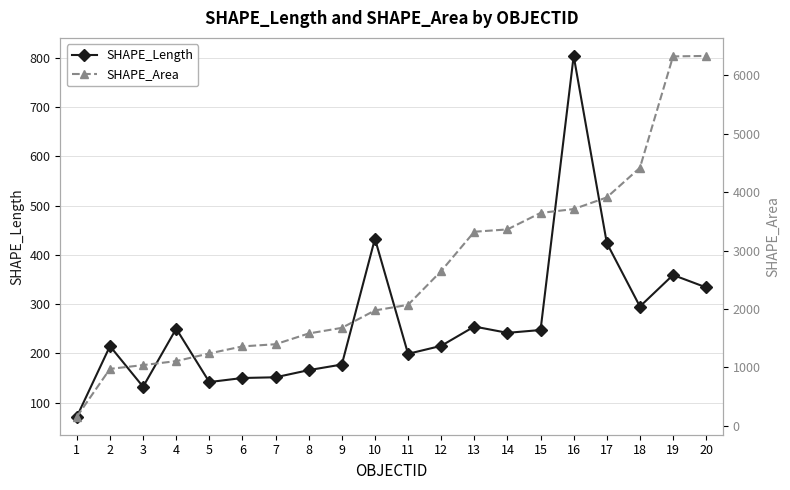

How many values in the SHAPE_Area series exceed 2068?

10